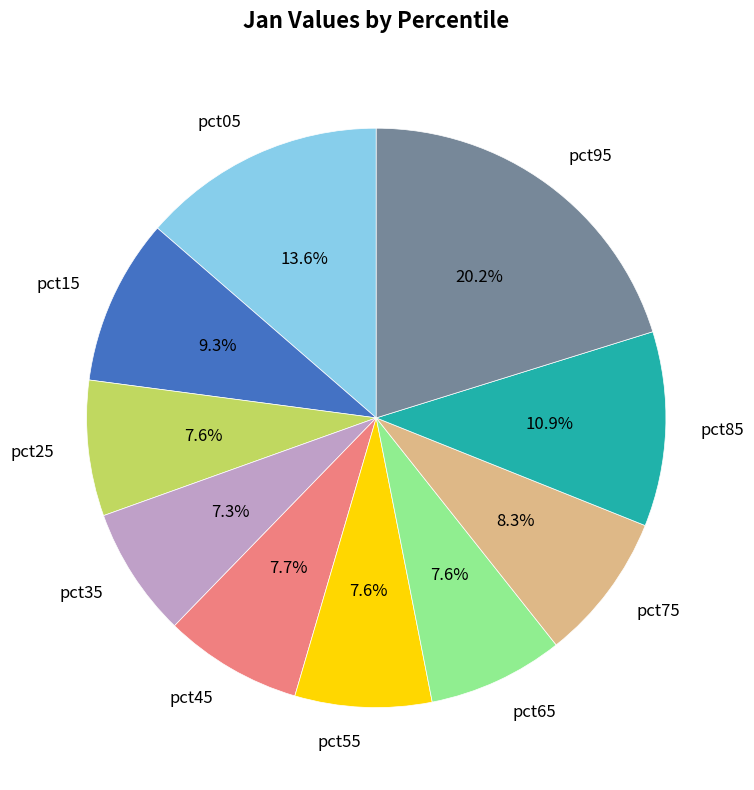

What is the largest slice in the pie chart?

pct95